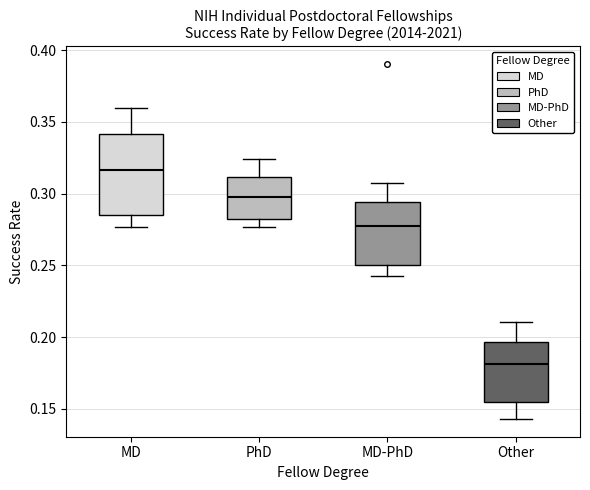

Reading left to right, read every box against the y-axis: the position of its median line, the range the box covers, and the ends of its whiskers. The values are not printed on the chart, so give them approximately, as read against the axis.

MD: median 0.315, box 0.285 to 0.340, whiskers 0.275 to 0.360
PhD: median 0.300, box 0.285 to 0.310, whiskers 0.275 to 0.325
MD-PhD: median 0.275, box 0.250 to 0.295, whiskers 0.240 to 0.310
Other: median 0.180, box 0.155 to 0.195, whiskers 0.145 to 0.210